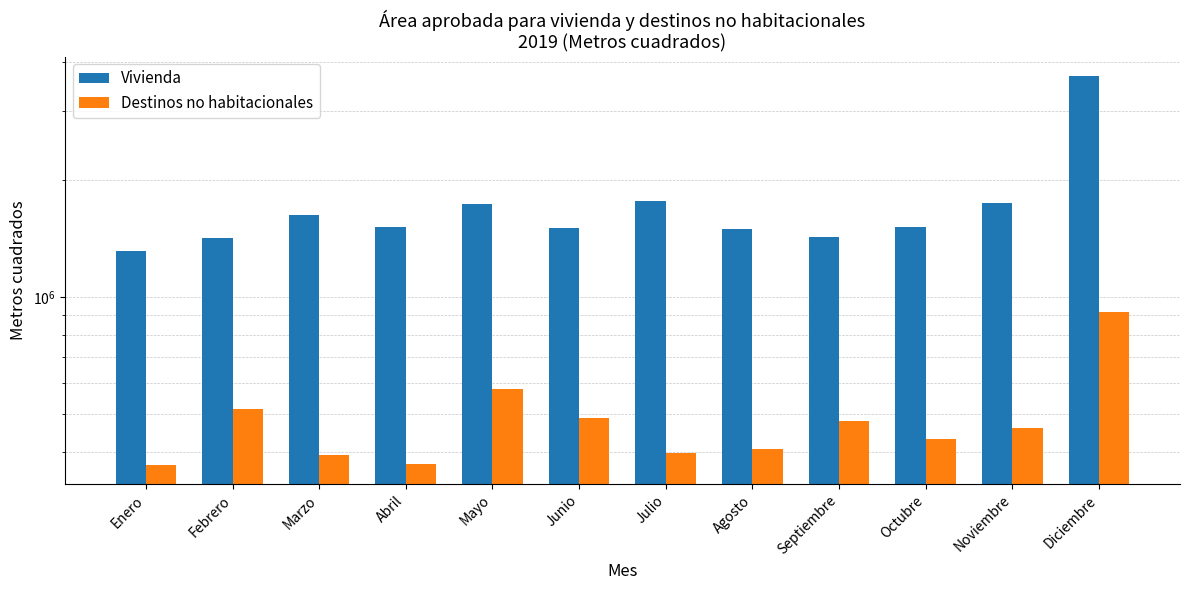

Which series has the widest spread of values?

Vivienda